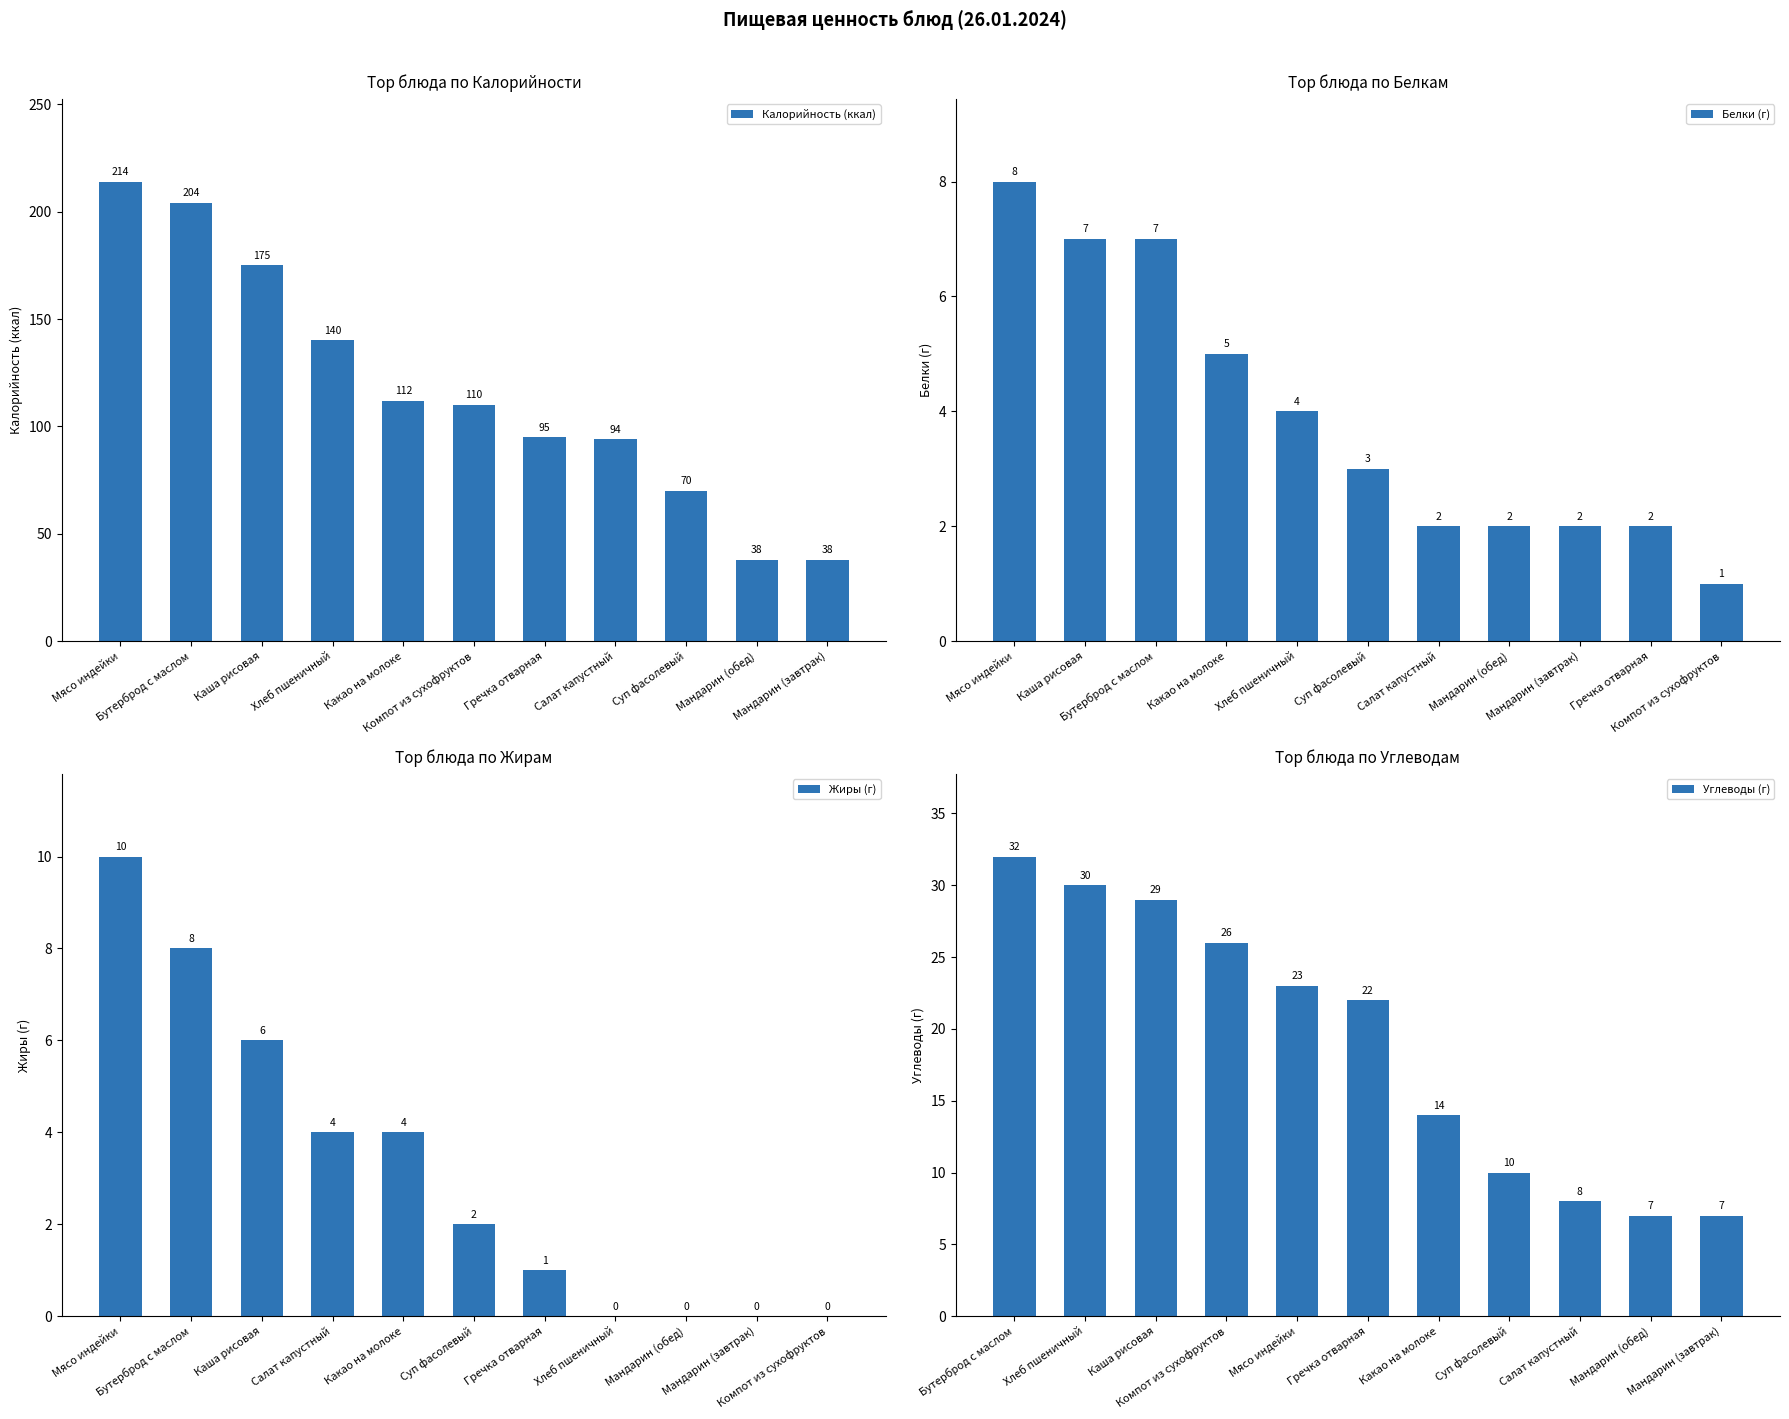

Reading right to left, list all the values displayed in this chart.

Калорийность (ккал): Мандарин (завтрак)=38	Мандарин (обед)=38	Суп фасолевый=70	Салат капустный=94	Гречка отварная=95	Компот из сухофруктов=110	Какао на молоке=112	Хлеб пшеничный=140	Каша рисовая=175	Бутерброд с маслом=204	Мясо индейки=214
Белки (г): Компот из сухофруктов=1	Гречка отварная=2	Мандарин (завтрак)=2	Мандарин (обед)=2	Салат капустный=2	Суп фасолевый=3	Хлеб пшеничный=4	Какао на молоке=5	Бутерброд с маслом=7	Каша рисовая=7	Мясо индейки=8
Жиры (г): Компот из сухофруктов=0	Мандарин (завтрак)=0	Мандарин (обед)=0	Хлеб пшеничный=0	Гречка отварная=1	Суп фасолевый=2	Какао на молоке=4	Салат капустный=4	Каша рисовая=6	Бутерброд с маслом=8	Мясо индейки=10
Углеводы (г): Мандарин (завтрак)=7	Мандарин (обед)=7	Салат капустный=8	Суп фасолевый=10	Какао на молоке=14	Гречка отварная=22	Мясо индейки=23	Компот из сухофруктов=26	Каша рисовая=29	Хлеб пшеничный=30	Бутерброд с маслом=32